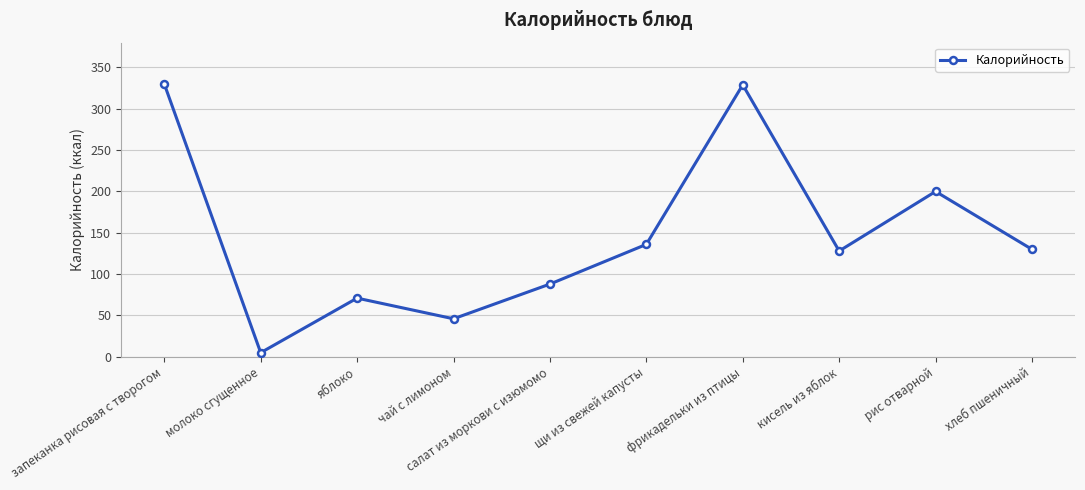

What is the maximum value shown in the chart?

330